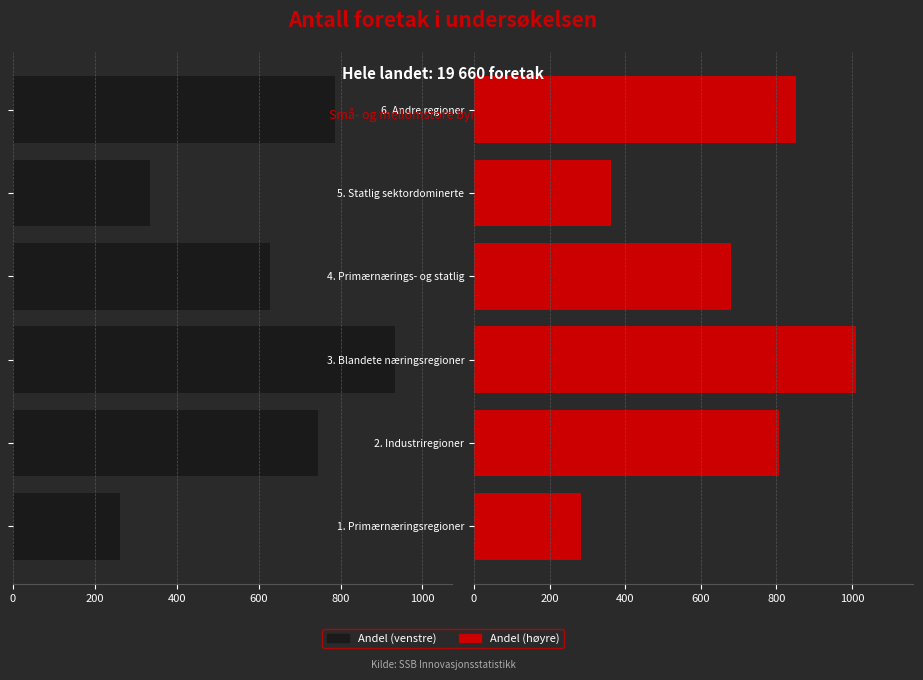

The Små- og mellomstore (right) series shows 281.8 at 1. Primærnæringsregioner. True or false?

True